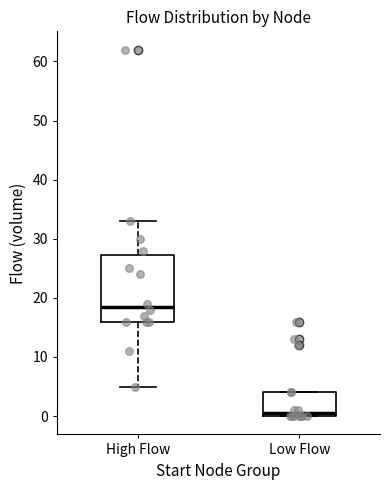

Which box's median line is the highest?

High Flow